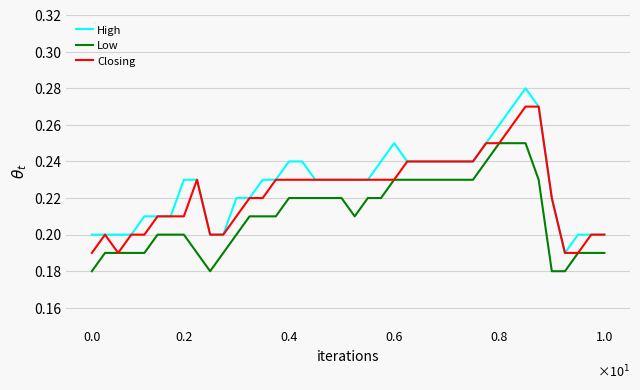

True or false: High and Low cross at least once.

False